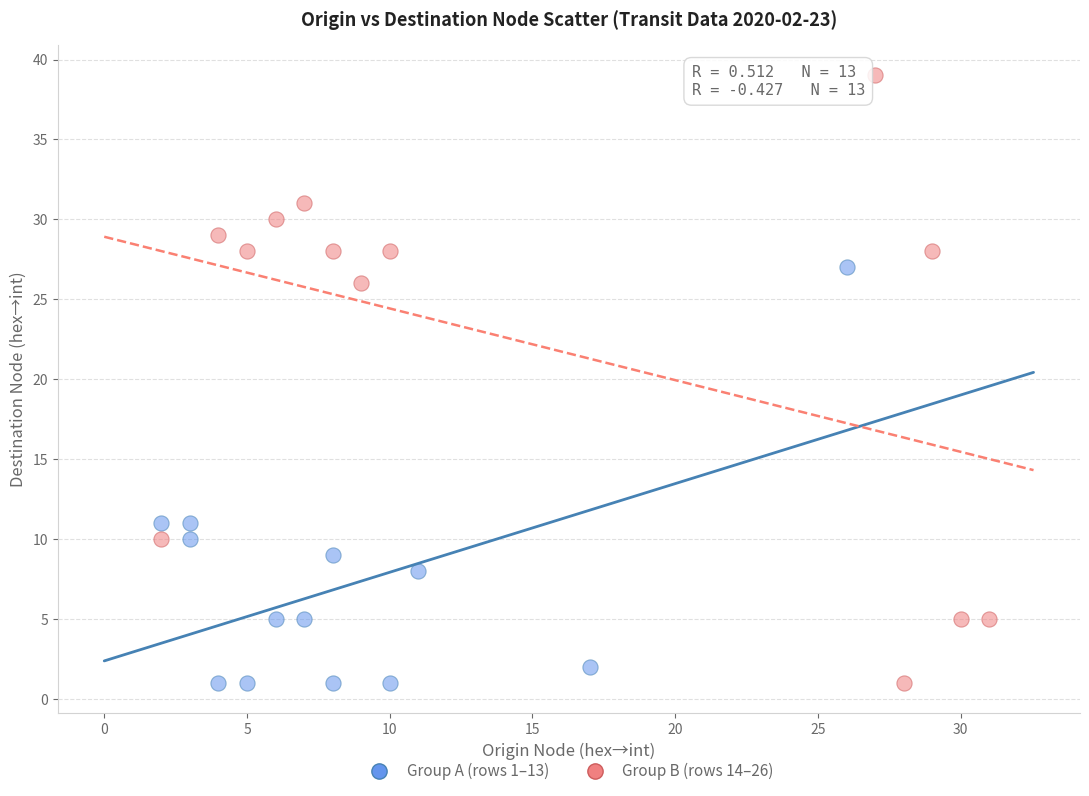

Which series reaches the maximum Y coordinate?

Group B (rows 14–26)